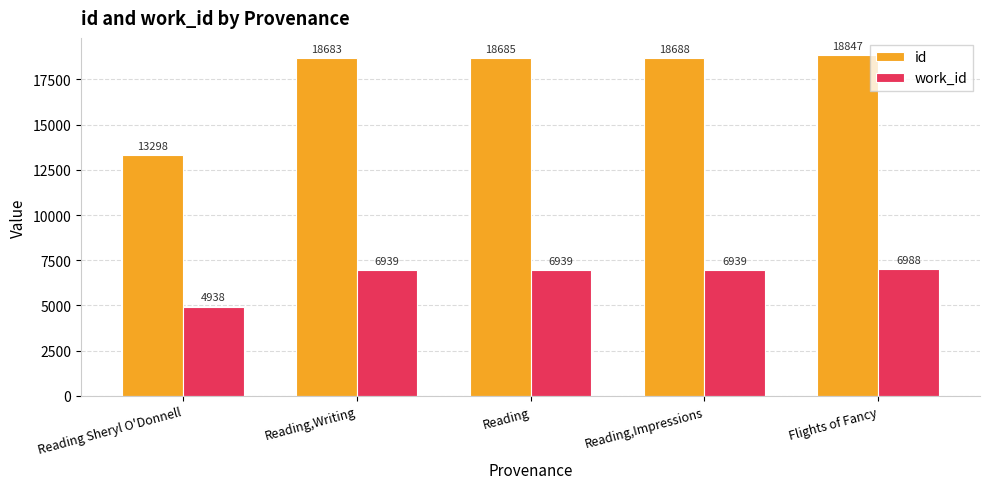

What position from the left is Reading,Impressions?

4